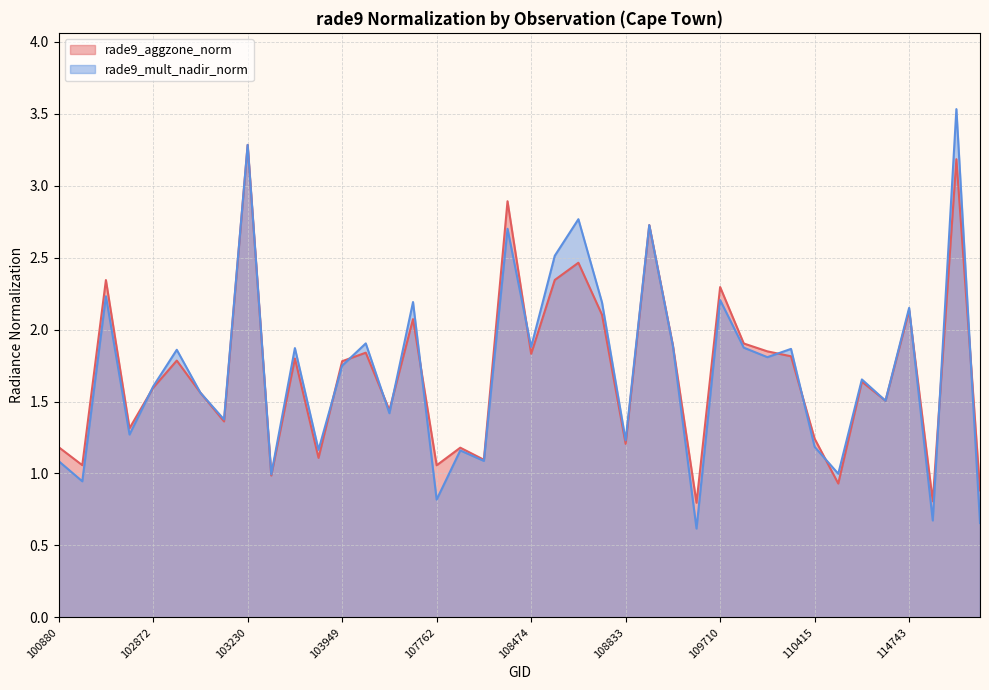

Which label corresponds to the largest value in the chart?

114864